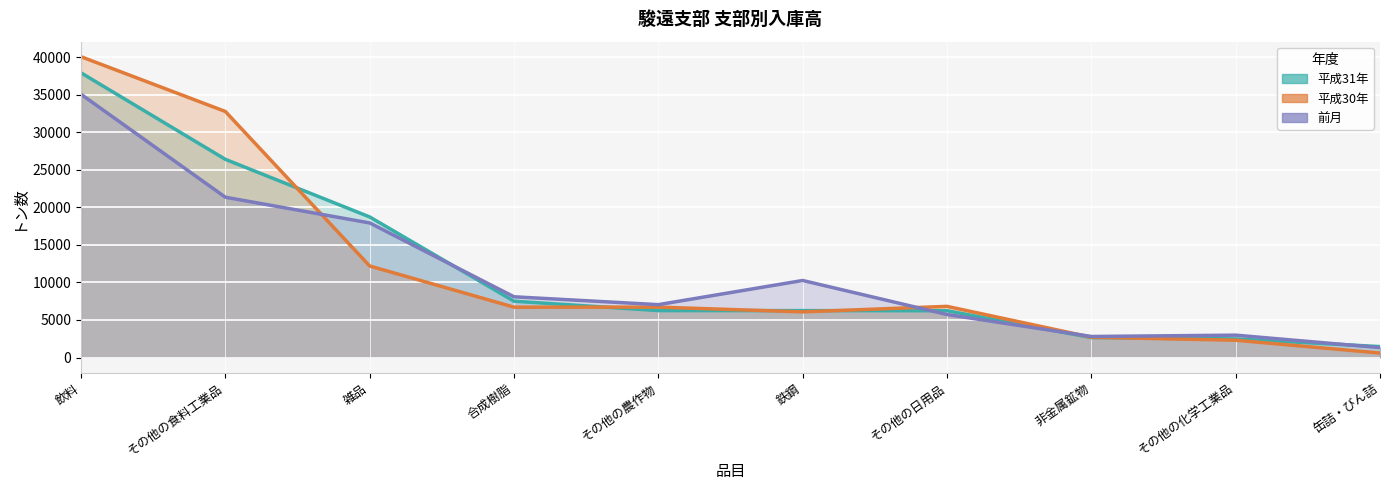

How many data points in 平成30年 are less than 6712?

5